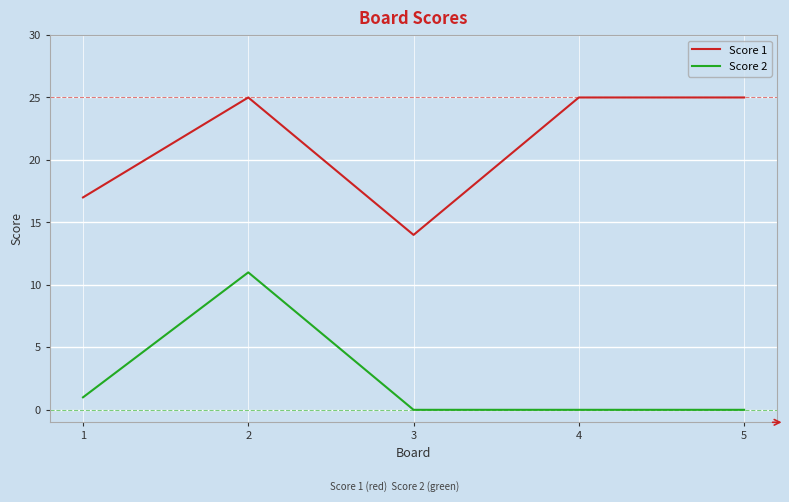

At 1, list the series in order from largest to smallest.

Score 1, Score 2